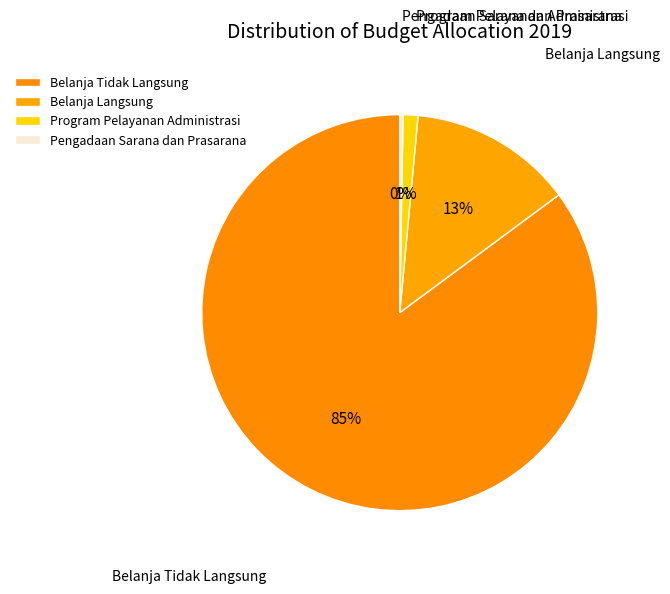

Between Belanja Langsung and Program Pelayanan Administrasi, which is larger?

Belanja Langsung